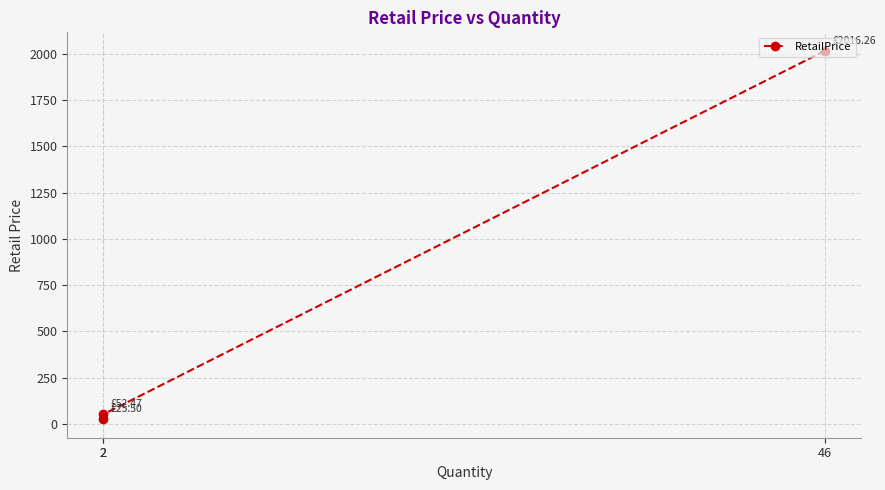

True or false: the data shows 25.5 at 2.

True